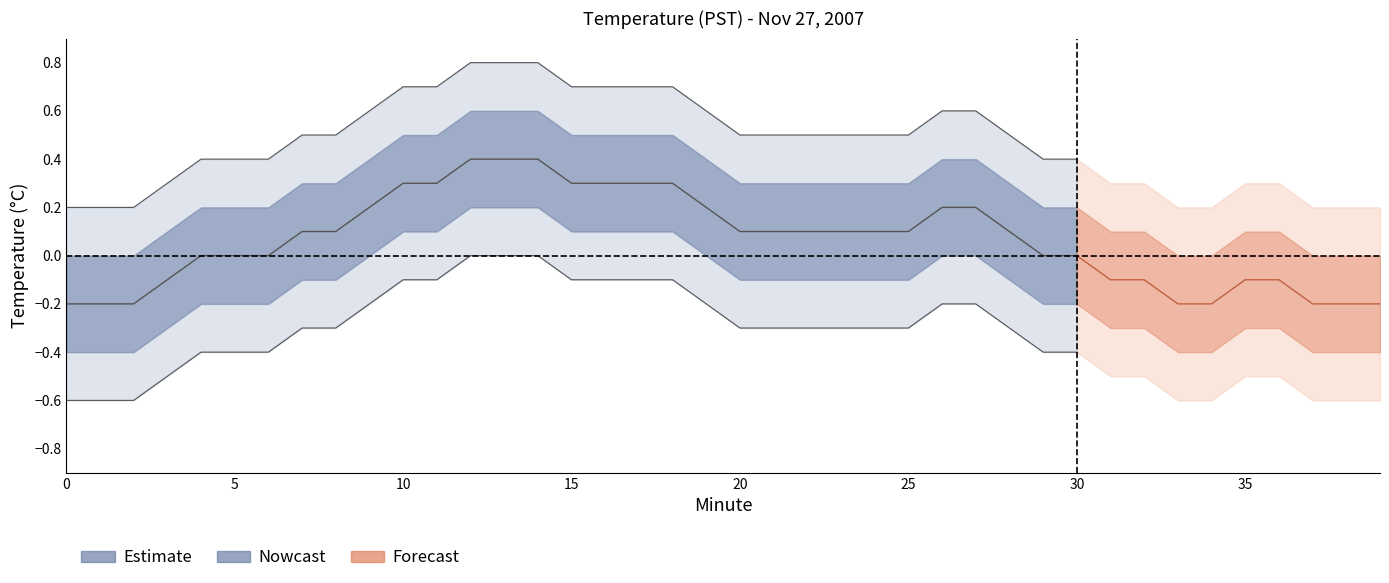

How many negative values does the lower_outer series have?

37